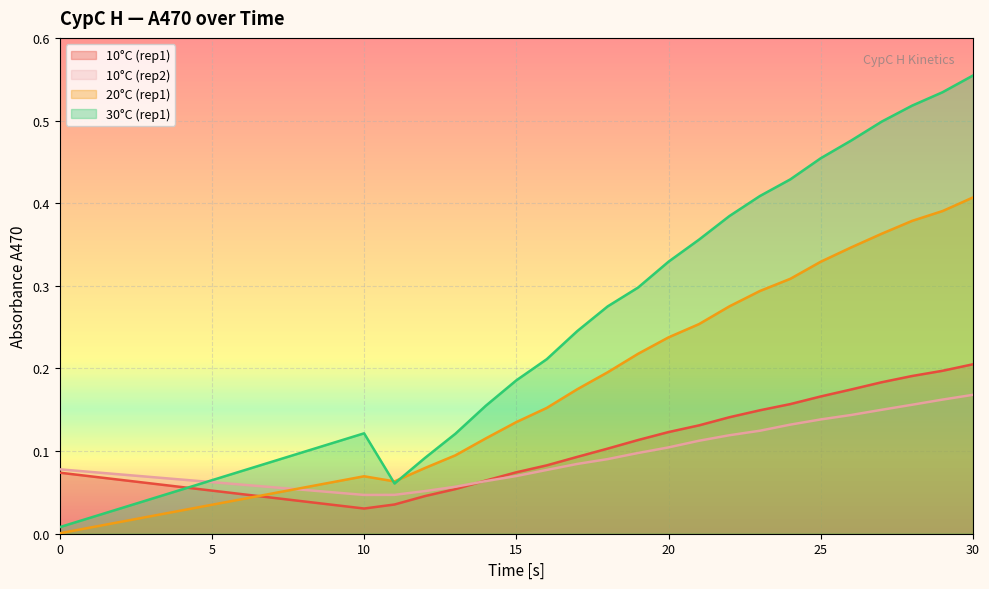

How many lines are shown in the chart?

4